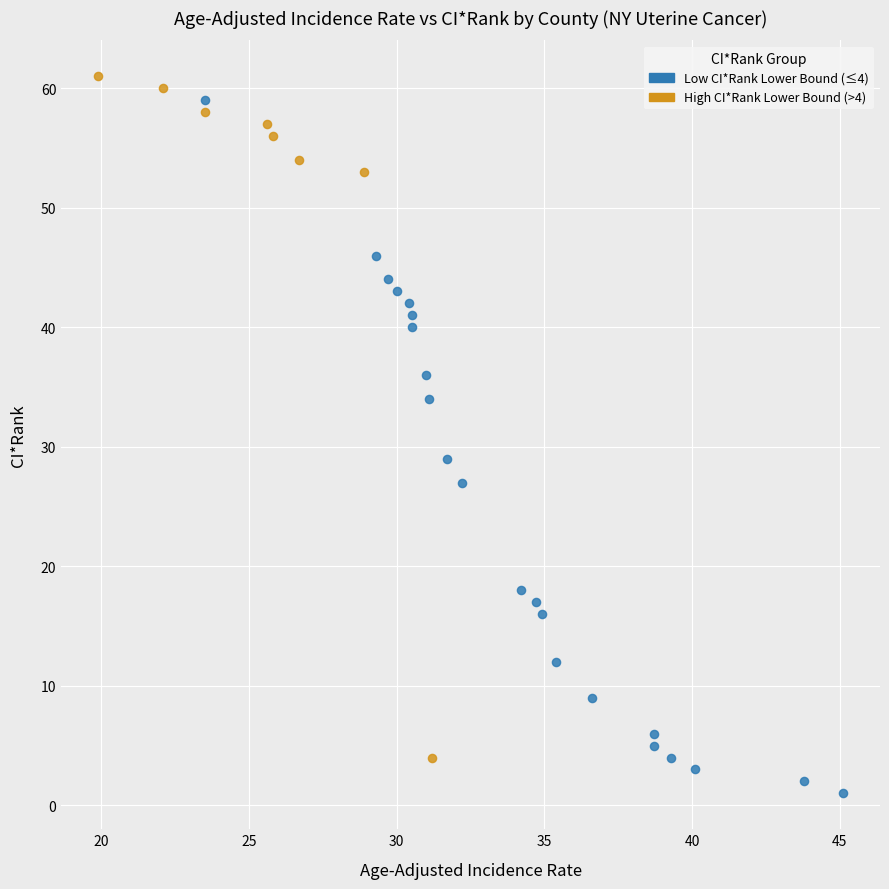

Which series reaches the minimum Y coordinate?

Low CI*Rank Lower Bound (≤4)